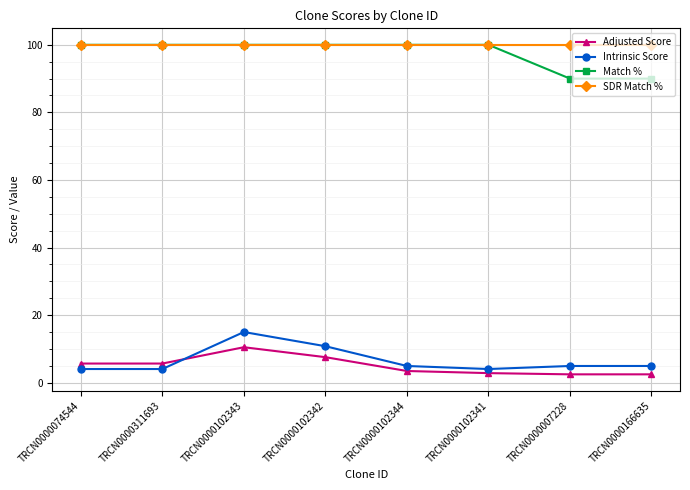

What is the label of the 3rd point from the left?

TRCN0000102343